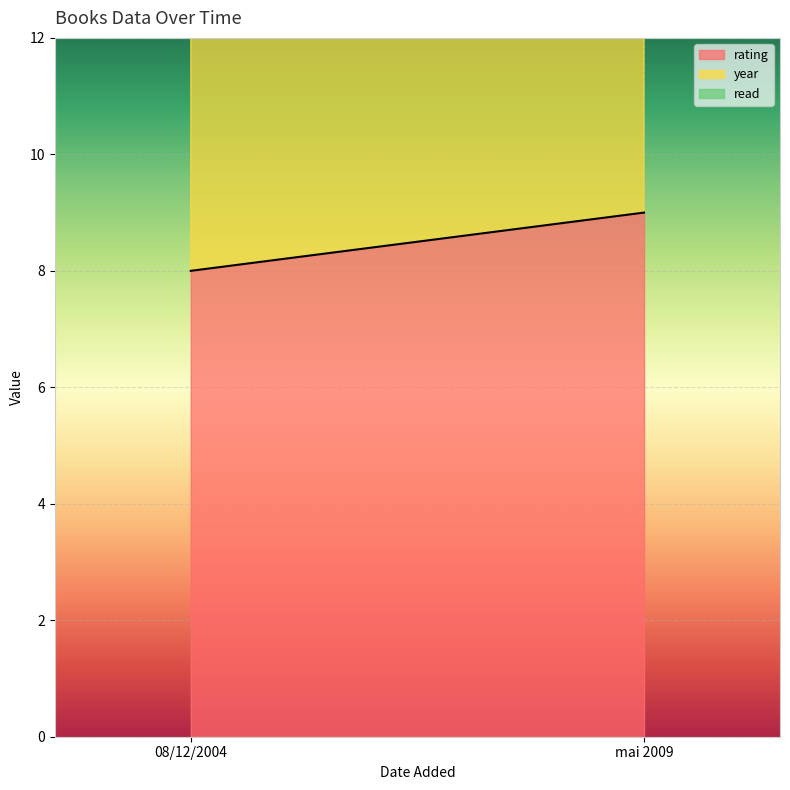

Is it true that year equals 2009 at mai 2009?

True